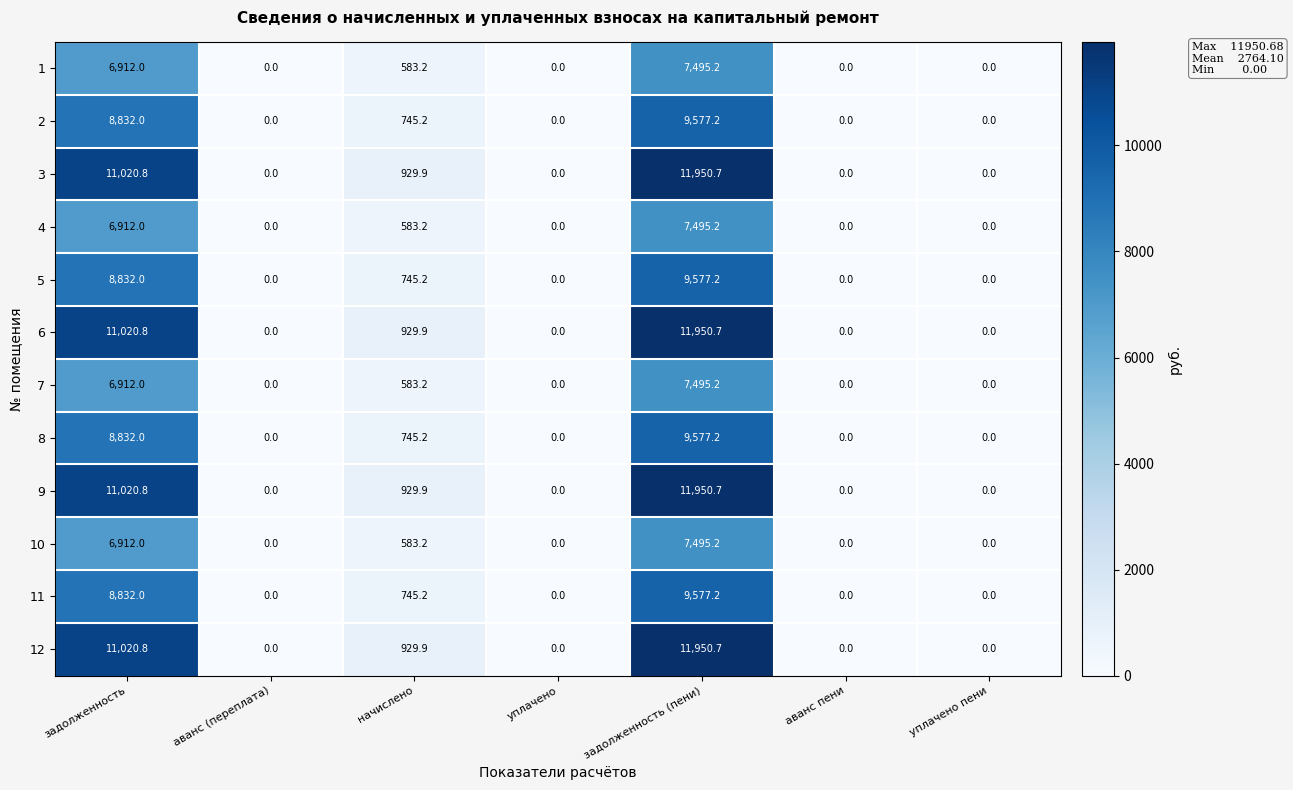

What is the greatest value displayed?

11950.7